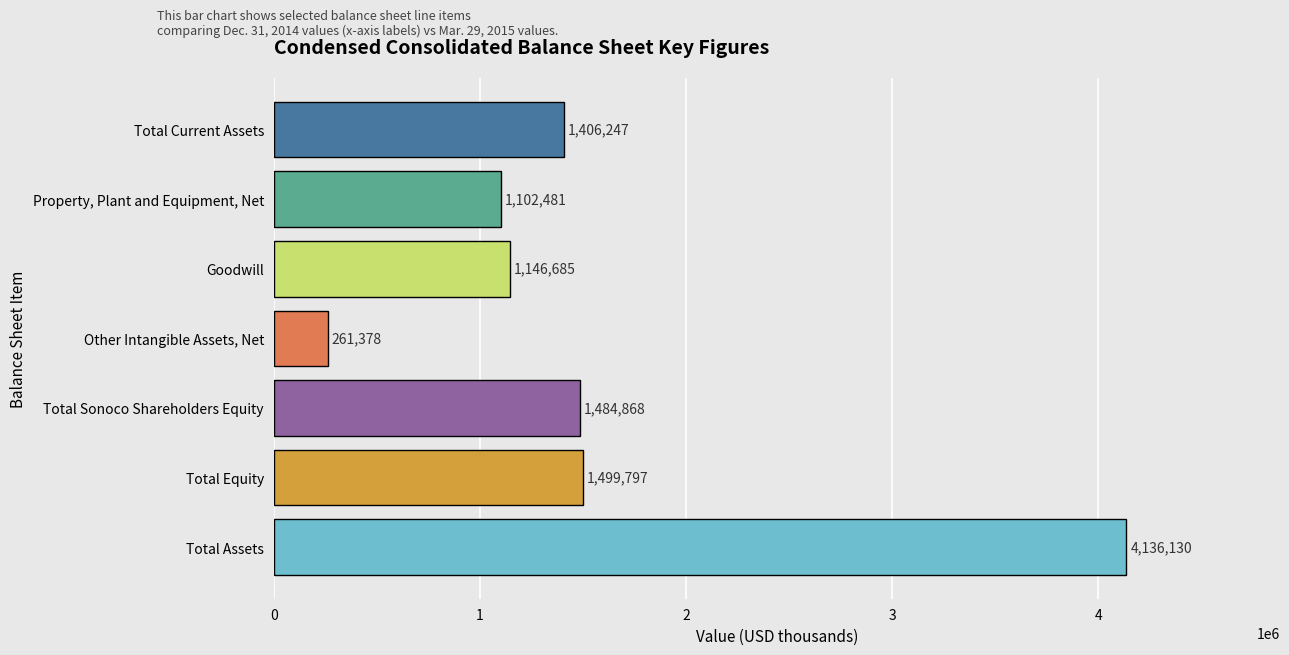

Rank the categories by value from lowest to highest.

Other Intangible Assets, Net, Property, Plant and Equipment, Net, Goodwill, Total Current Assets, Total Sonoco Shareholders Equity, Total Equity, Total Assets